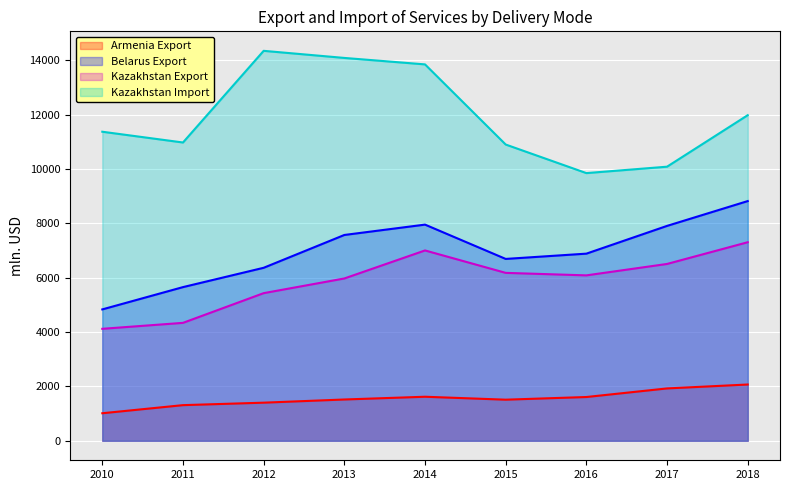

At which label does Armenia Export first exceed 1519?

2014